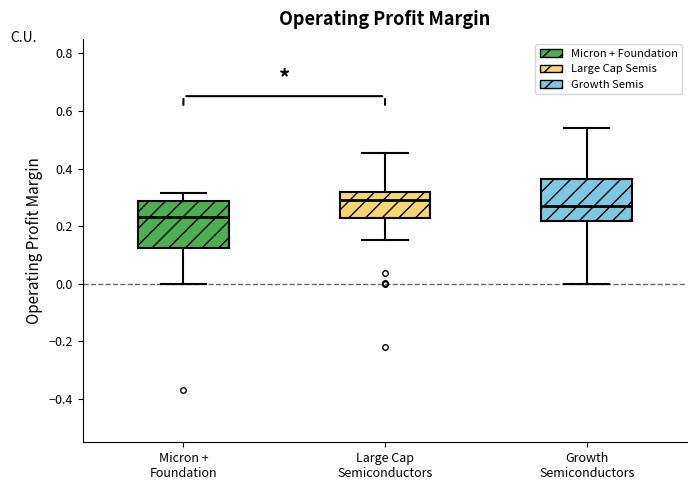

Which box's median line is the lowest?

Micron + Foundation